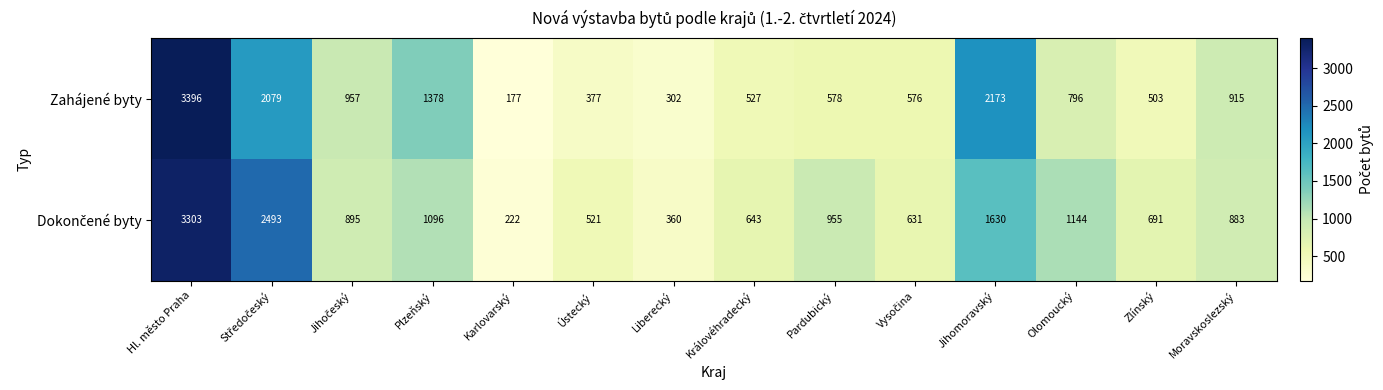

How many categories are shown in the chart?

14